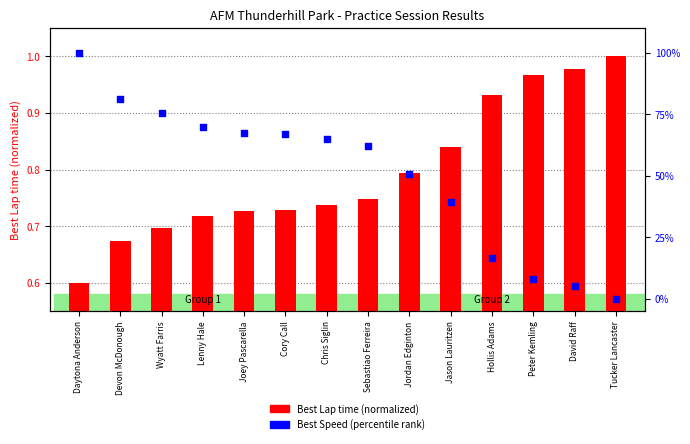

What are all the series names shown in the legend?

Best Lap time (normalized), Best Speed (percentile rank)